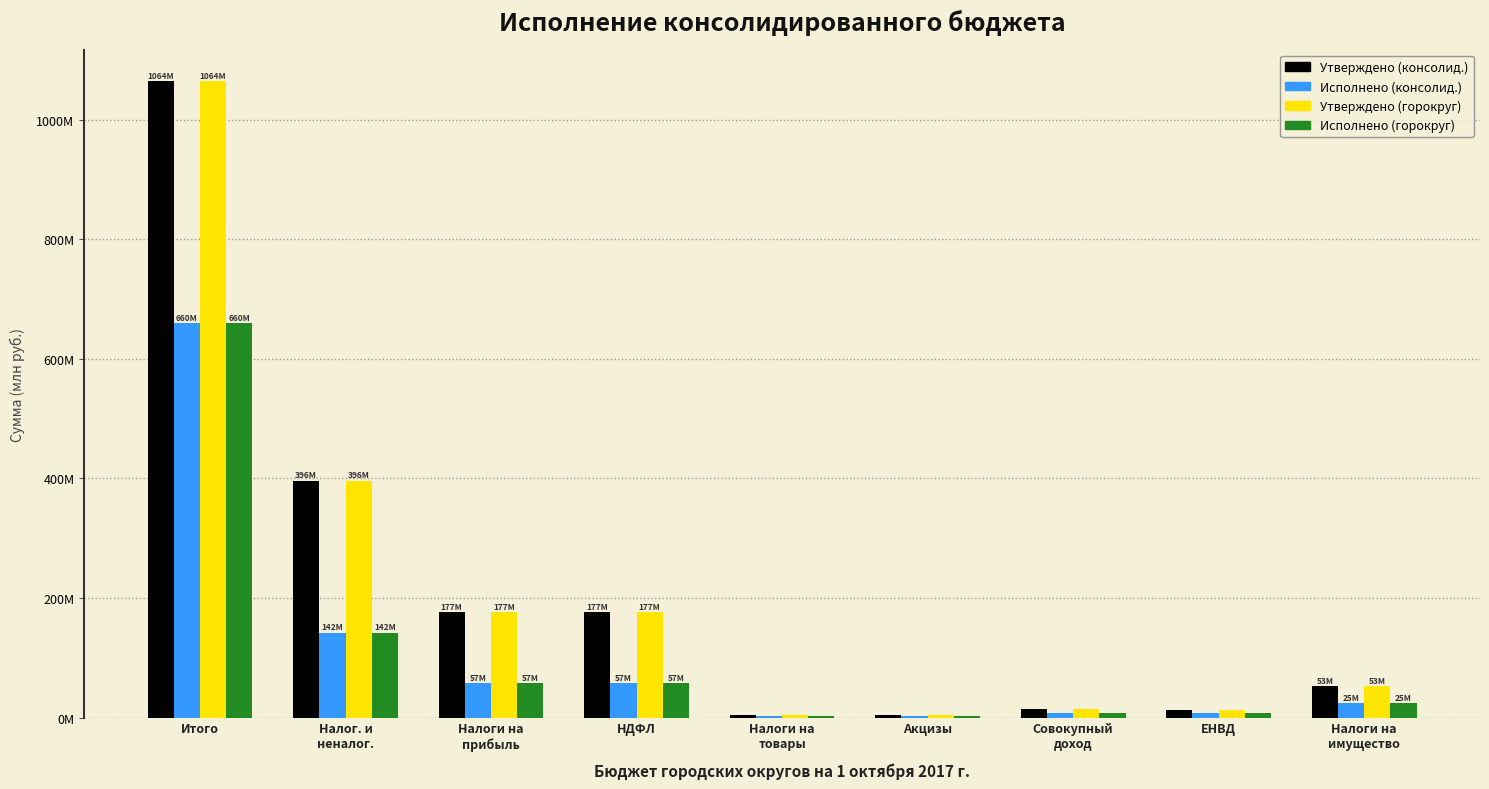

Reading left to right, list all the values displayed in this chart.

Утверждено (консолид.): 1064.1	396.4	177.0	177.0	4.4	4.4	13.7	13.5	53.3
Исполнено (консолид.): 660.3	142.2	57.2	57.2	3.5	3.5	7.9	7.7	24.6
Утверждено (горокруг): 1064.1	396.4	177.0	177.0	4.4	4.4	13.7	13.5	53.3
Исполнено (горокруг): 660.3	142.2	57.2	57.2	3.5	3.5	7.9	7.7	24.6